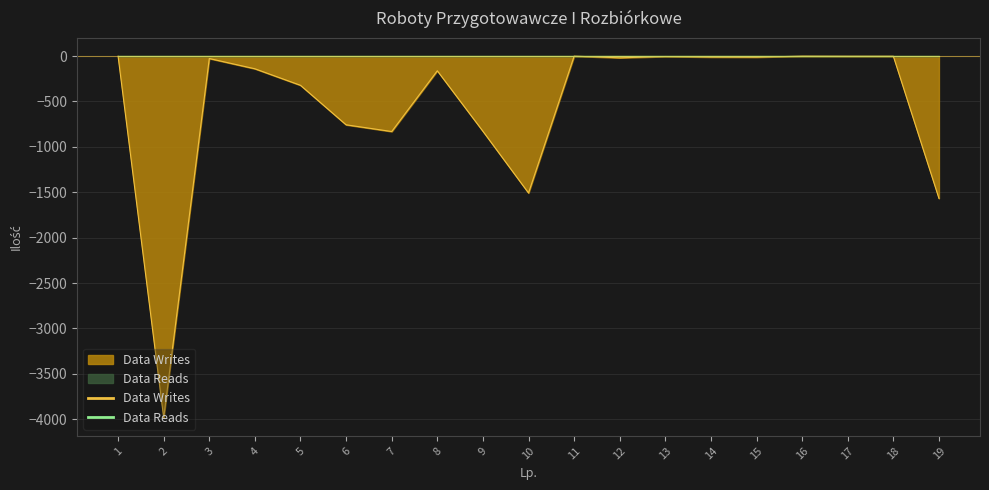

At which label is the value closest to -1992?

19